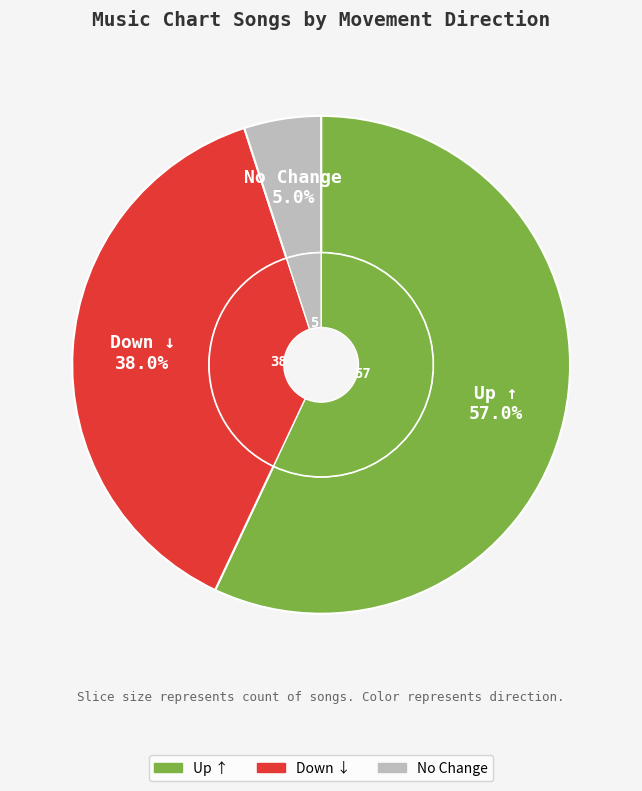

Does - represent more than half of the total?

No